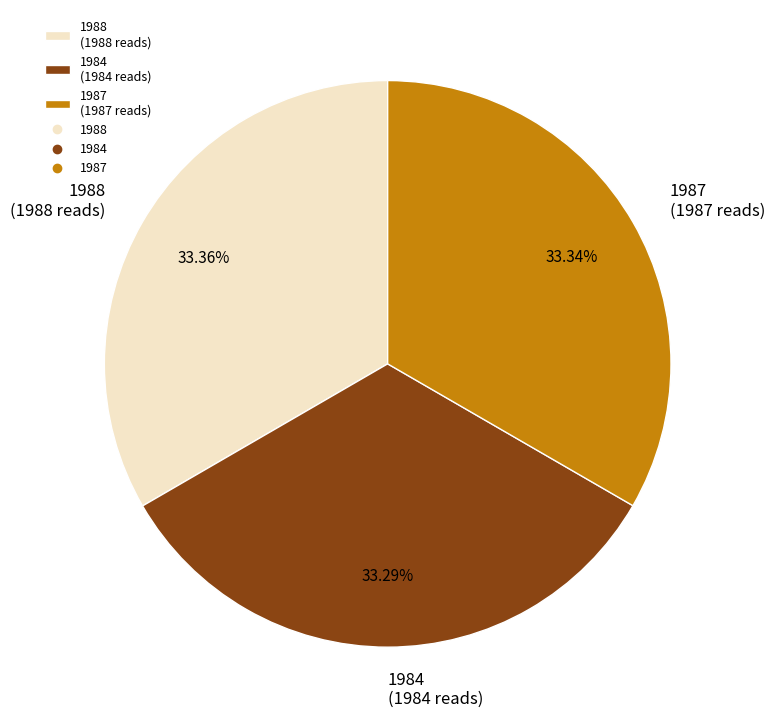

Combined, do 1988 and 1987 account for over 50%?

Yes